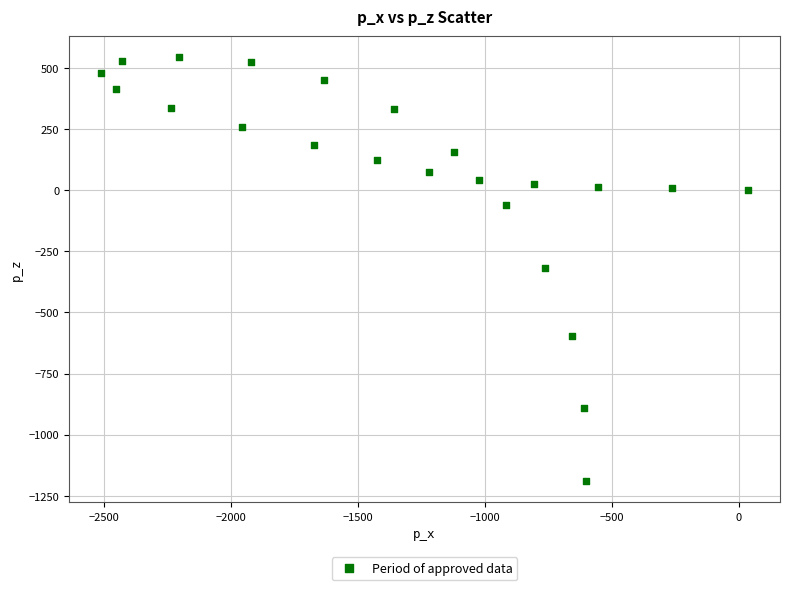

What is the range of Y values (max minus min)?

1732.9